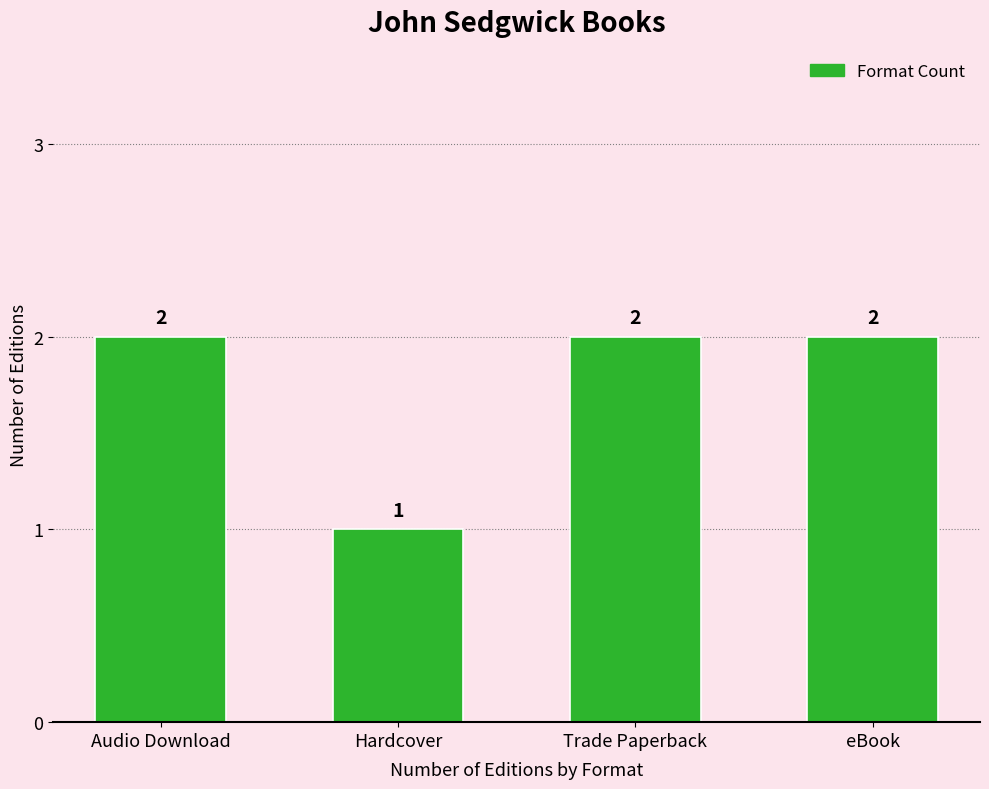

What is the sum of all values?

7